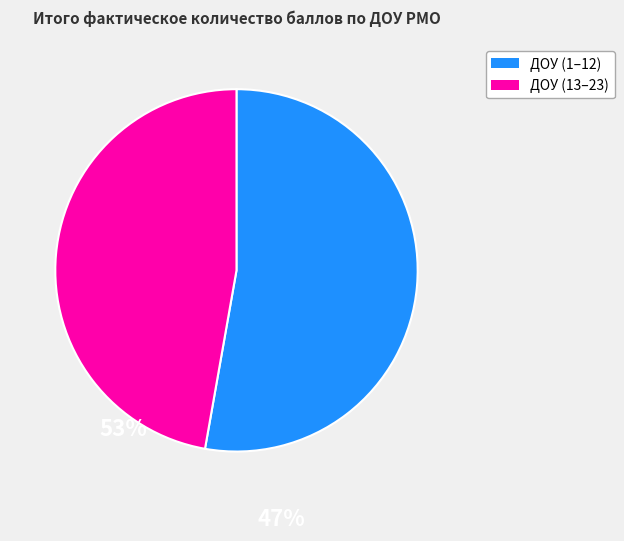

How many slices are in this pie chart?

2